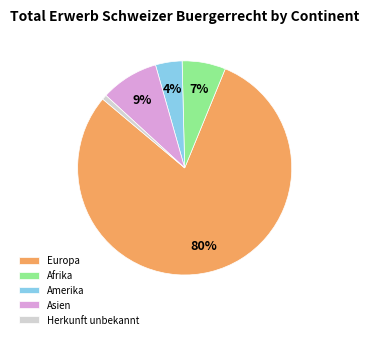

To the nearest percent, what percentage of the pie is Asien?

9%